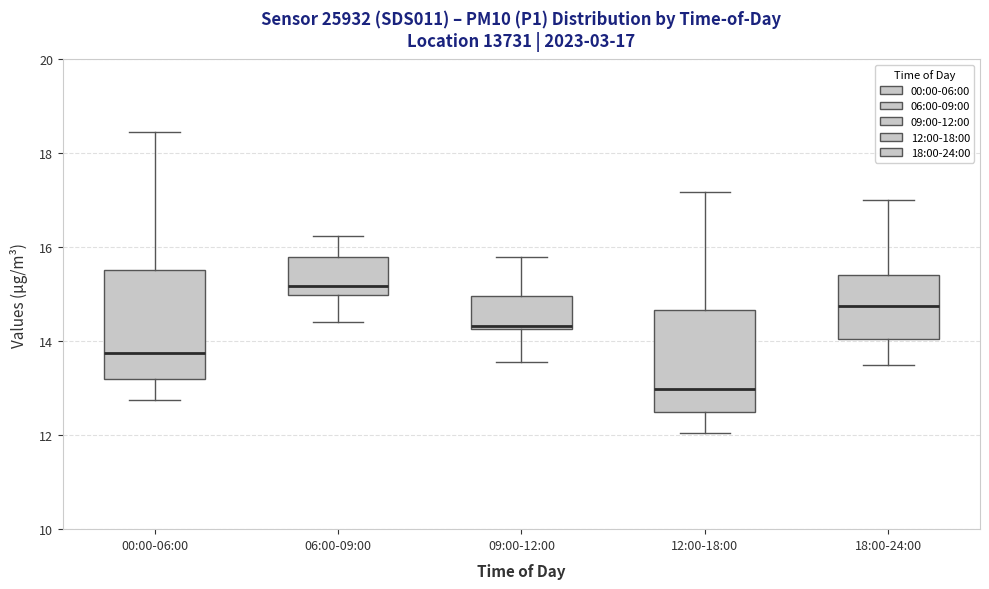

Which box's median line is the highest?

06:00-09:00